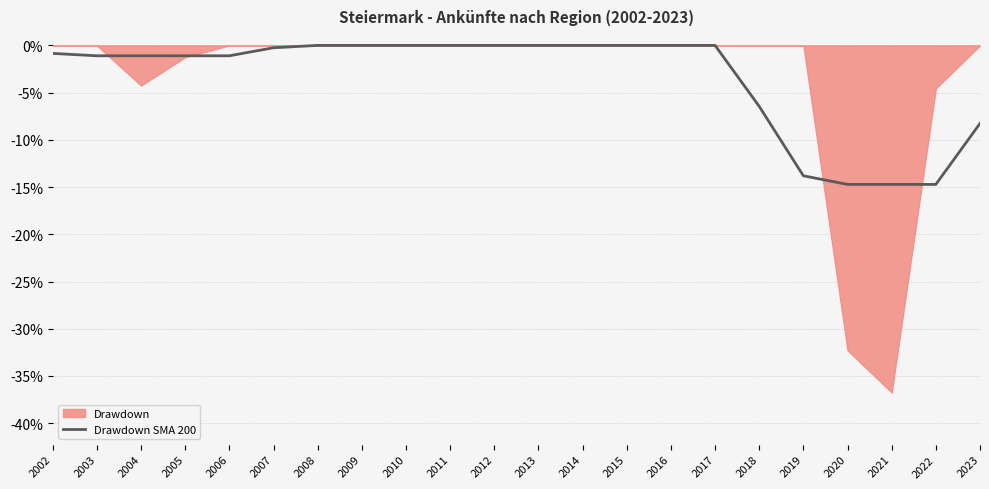

The chart shows a value of -5.1 at 2019. True or false?

False